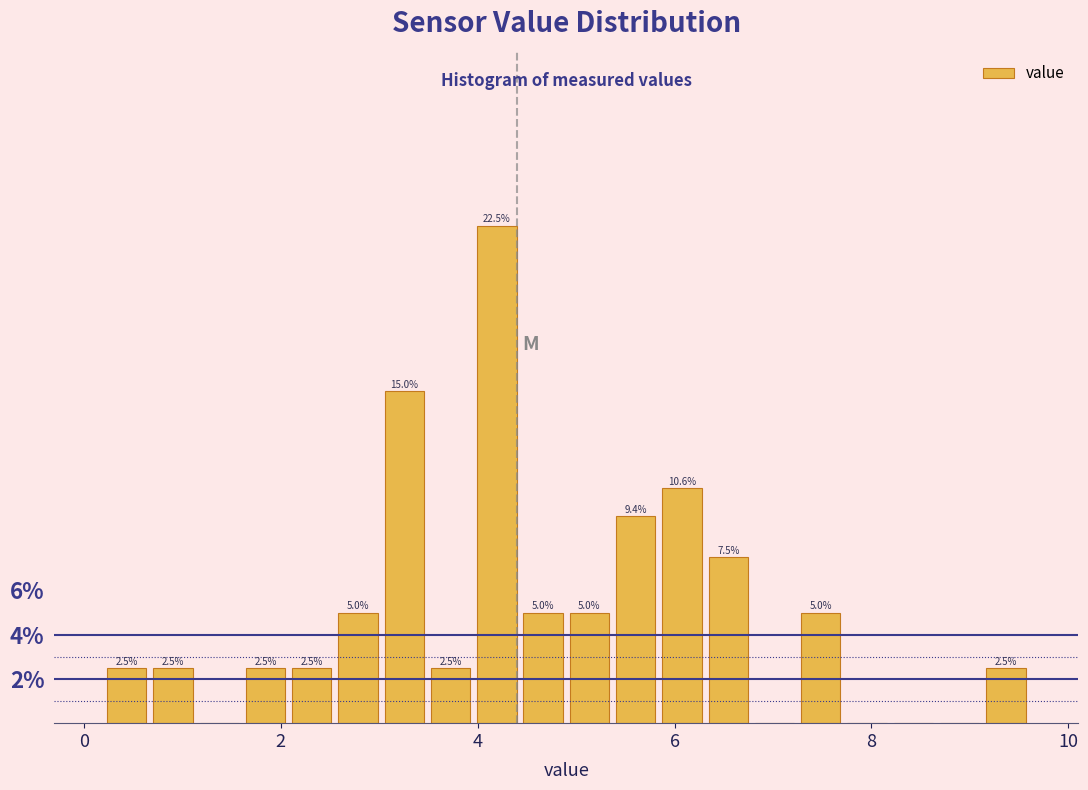

Read against the x-axis, roughly where is the centre of the tallest bar?

4.2